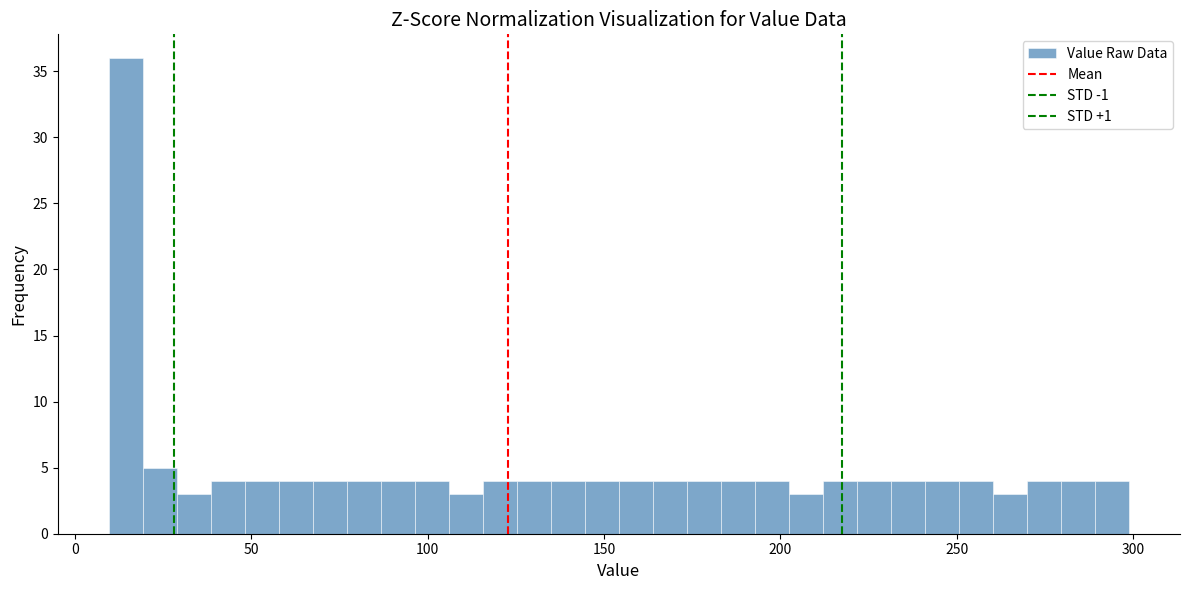

Read against the x-axis, roughly where is the centre of the tallest bar?

15